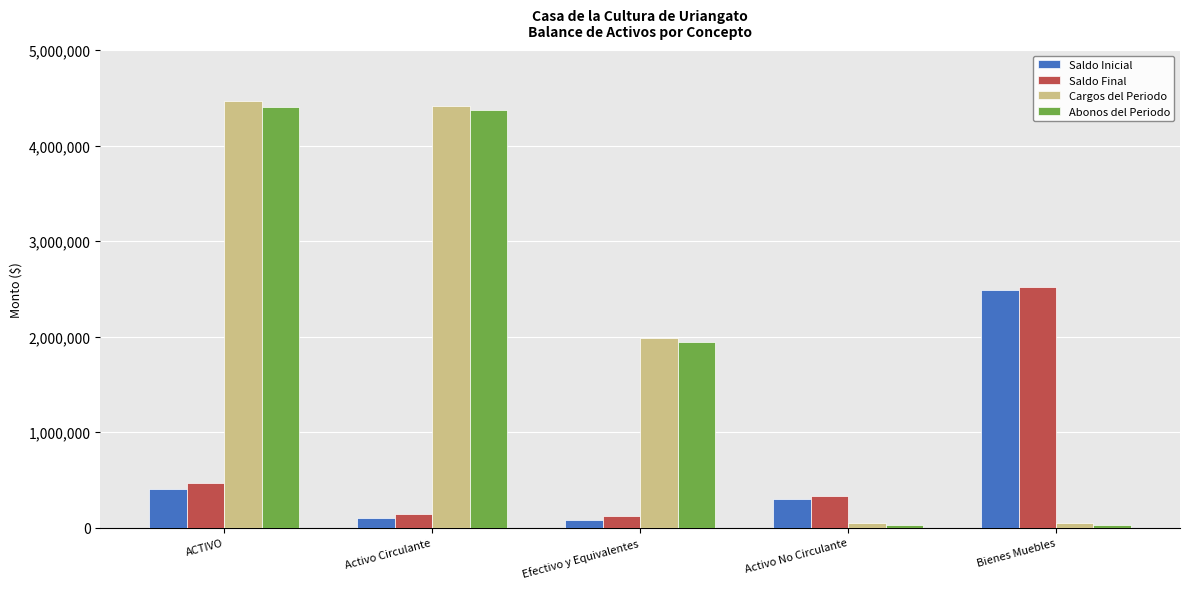

Are the bars grouped side by side (vs. stacked)?

Yes